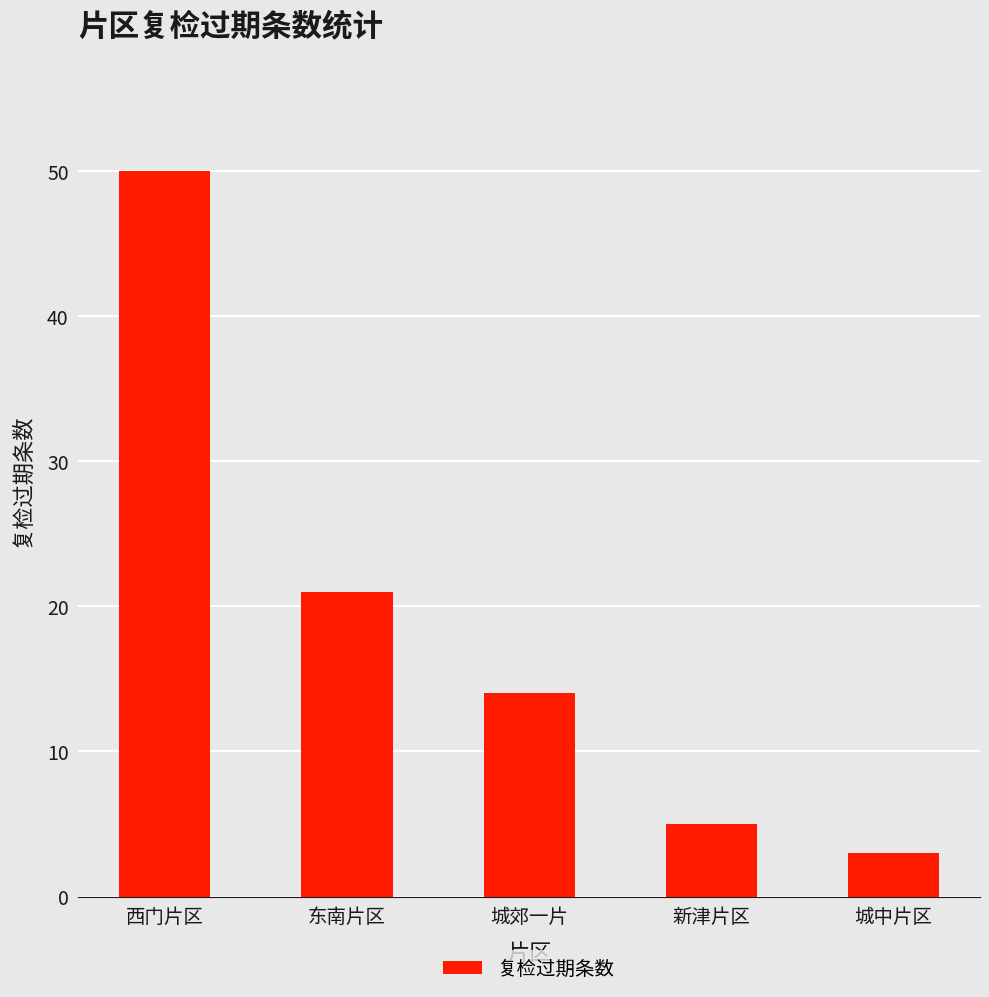

List the labels in order of value, smallest first.

城中片区, 新津片区, 城郊一片, 东南片区, 西门片区